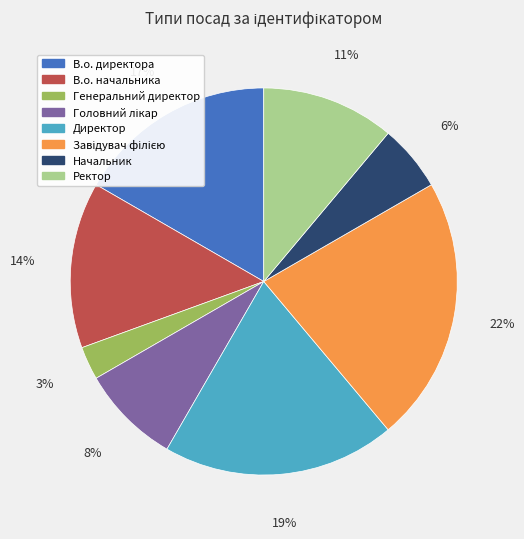

To the nearest percent, what percentage of the pie is В.о. начальника?

14%